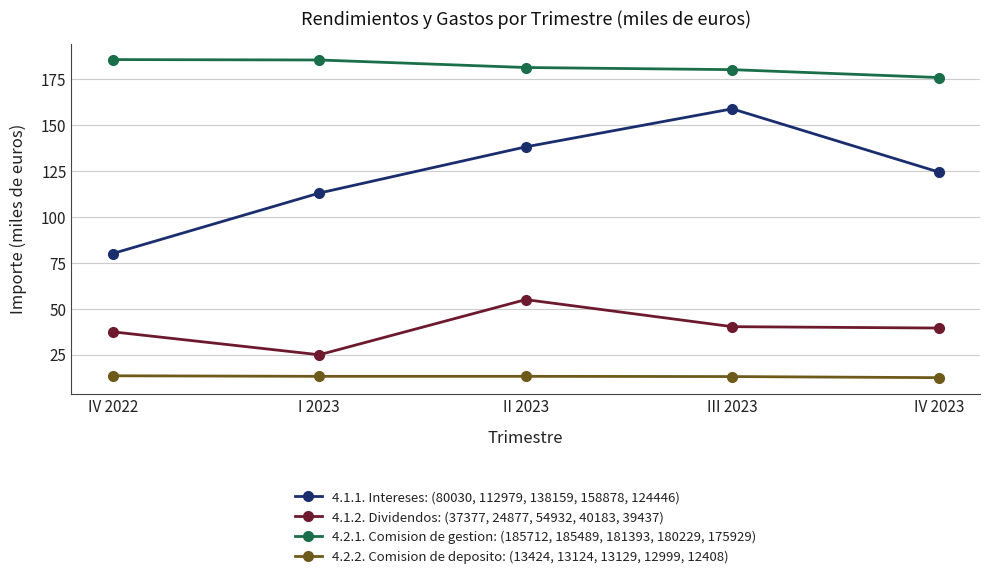

What are all the series names shown in the legend?

4.1.1. Intereses: (80030, 112979, 138159, 158878, 124446), 4.1.2. Dividendos: (37377, 24877, 54932, 40183, 39437), 4.2.1. Comision de gestion: (185712, 185489, 181393, 180229, 175929), 4.2.2. Comision de deposito: (13424, 13124, 13129, 12999, 12408)